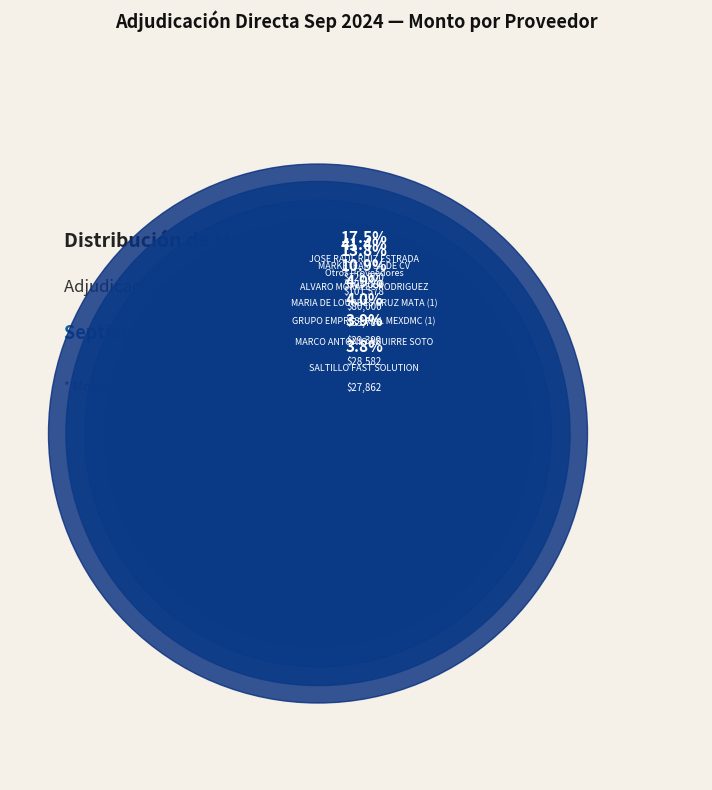

What percentage is NOT represented by GRUPO EMPRESARIAL MEXDMC (2)?

98.2%